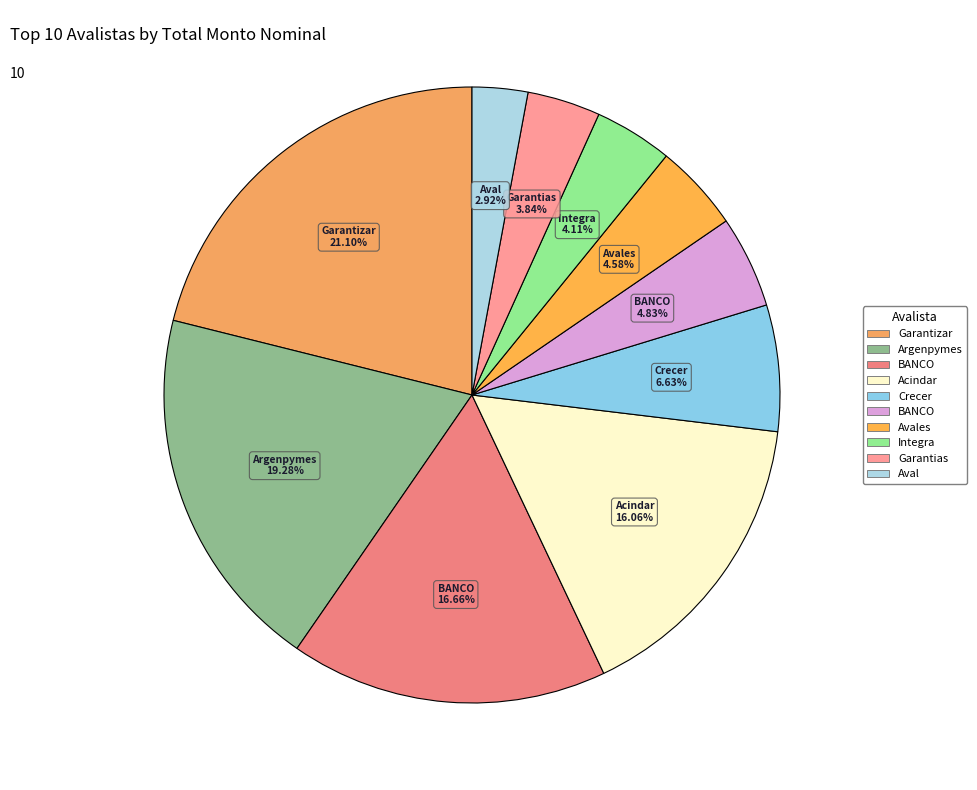

How many slices are in this pie chart?

10